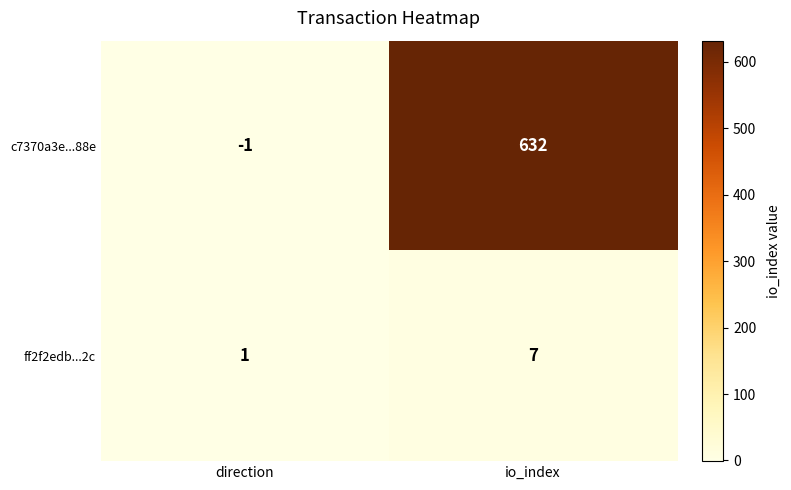

What is the greatest value displayed?

632